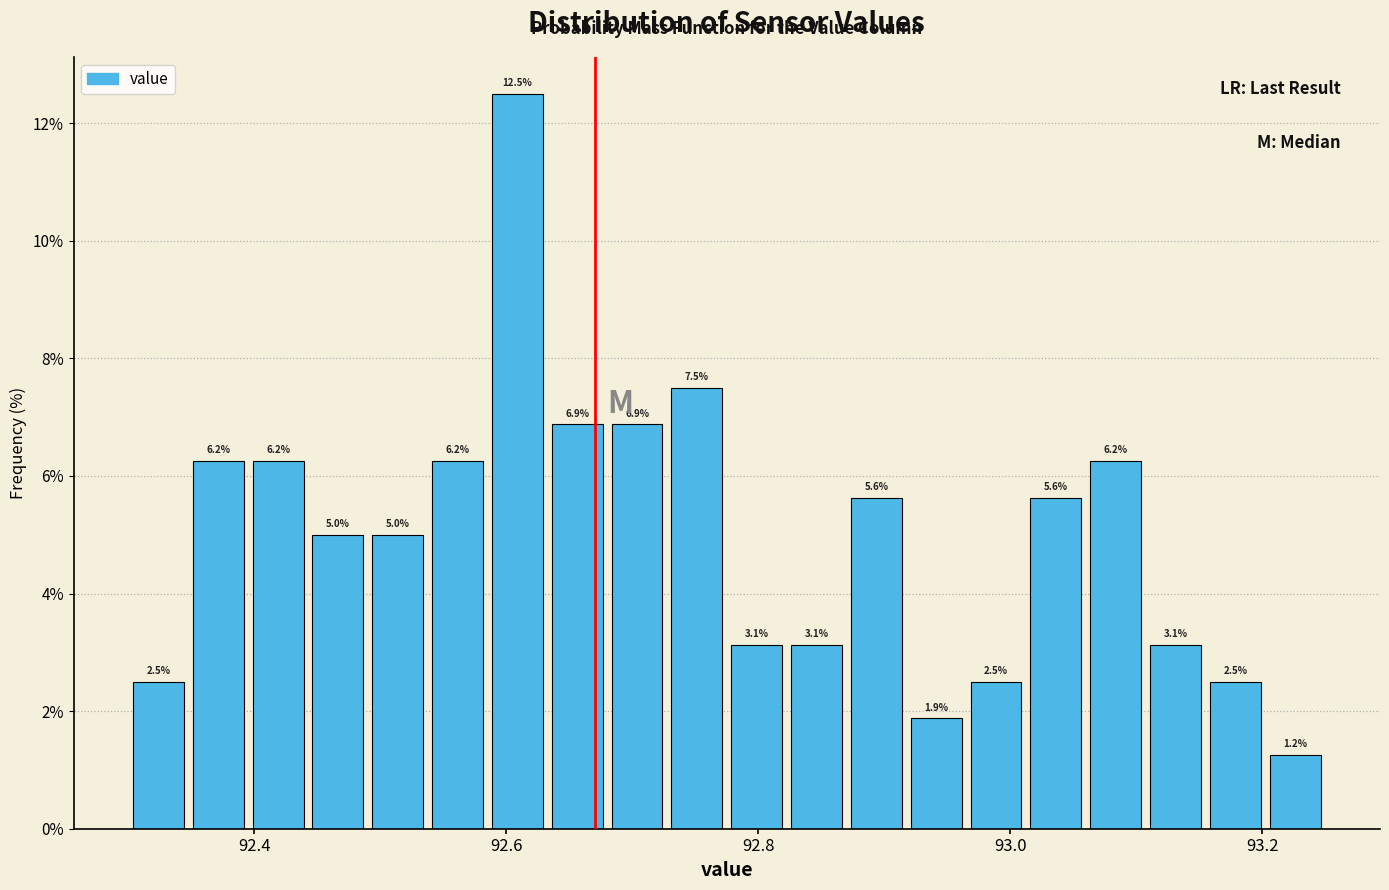

Around what value on the x-axis is the tallest bar? Give the approximate position of its centre, as read against the axis.

92.60